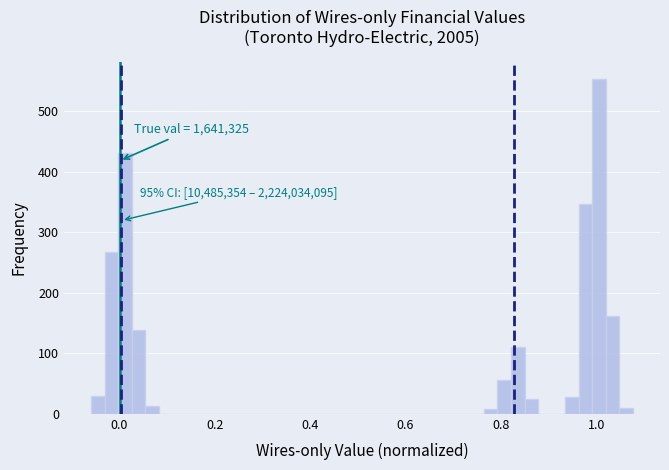

Around what value on the x-axis is the tallest bar? Give the approximate position of its centre, as read against the axis.

1.00